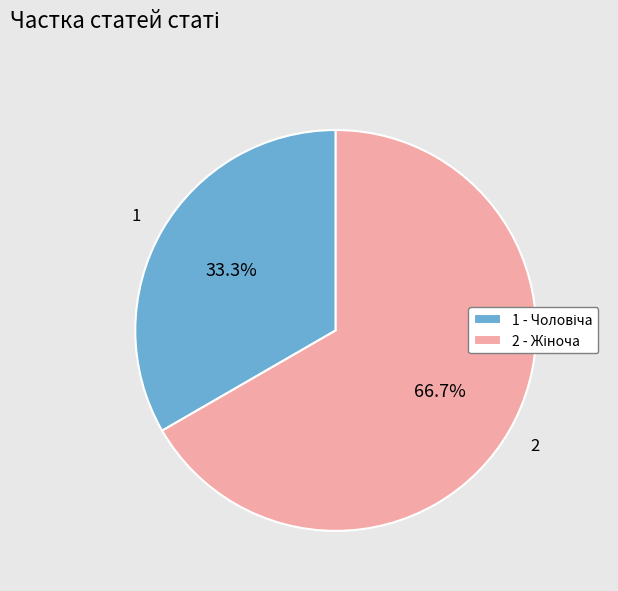

Does any single category account for the majority?

Yes